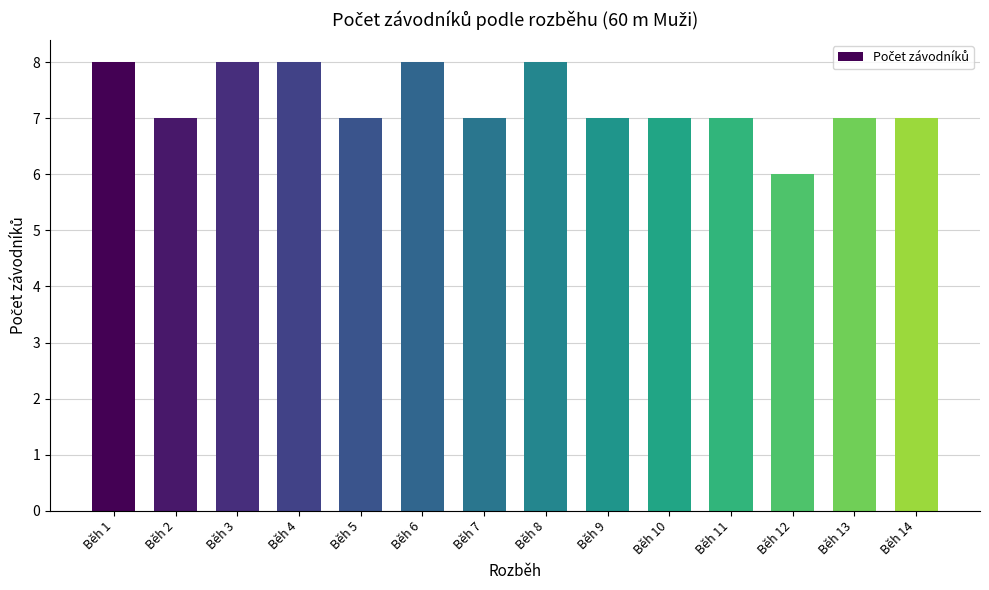

What is the sum of the values at Běh 5 and Běh 12?

13